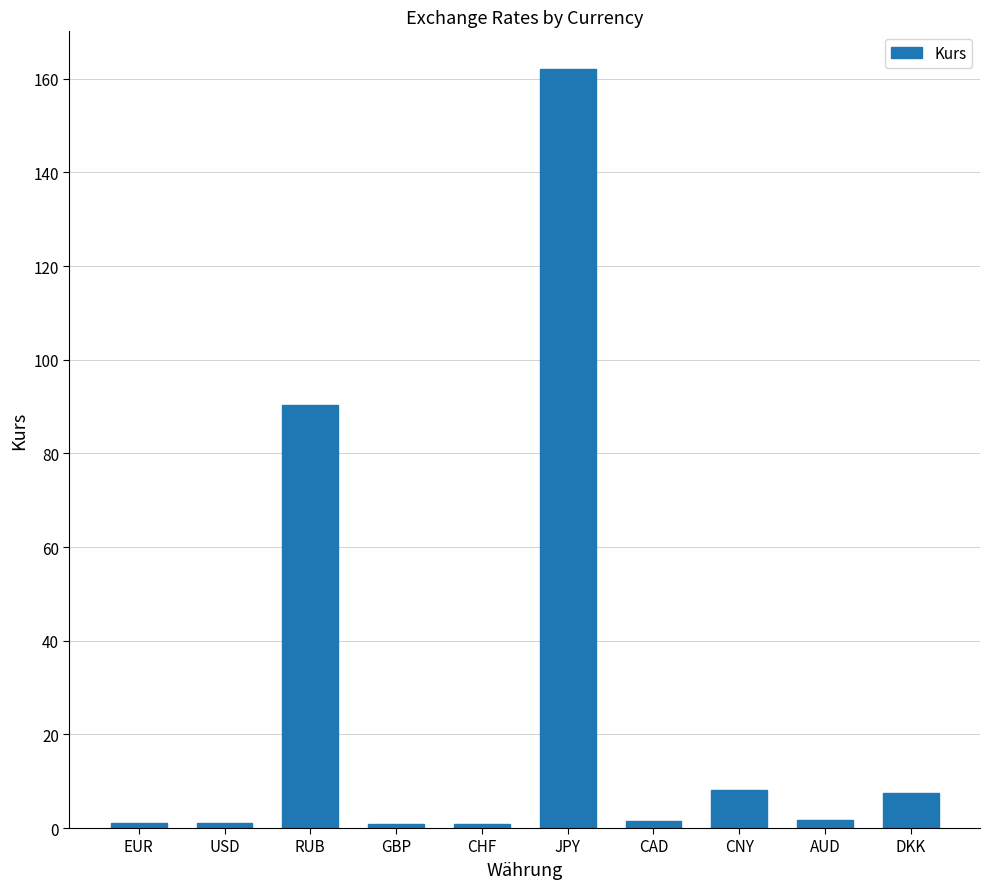

What is the change in value from EUR to JPY?

+161.0